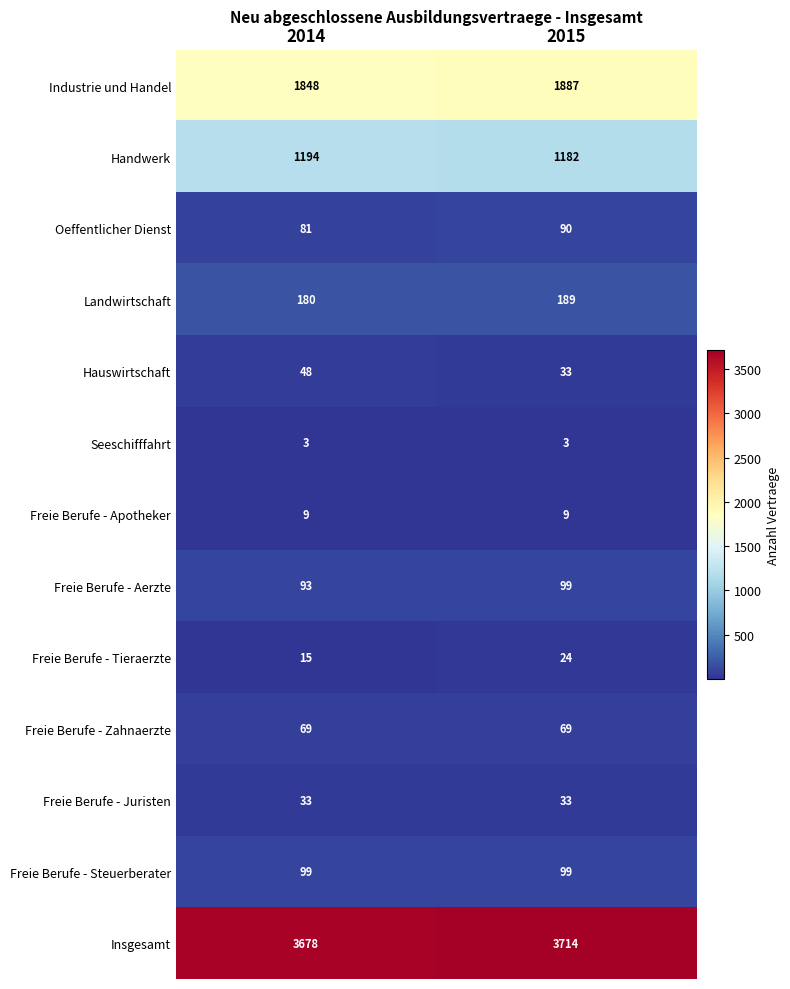

What is the maximum value shown in the chart?

3714